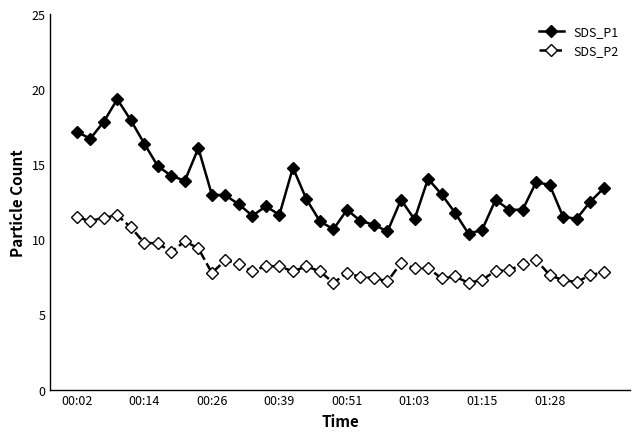

Does the chart display data point markers on the line(s)?

Yes